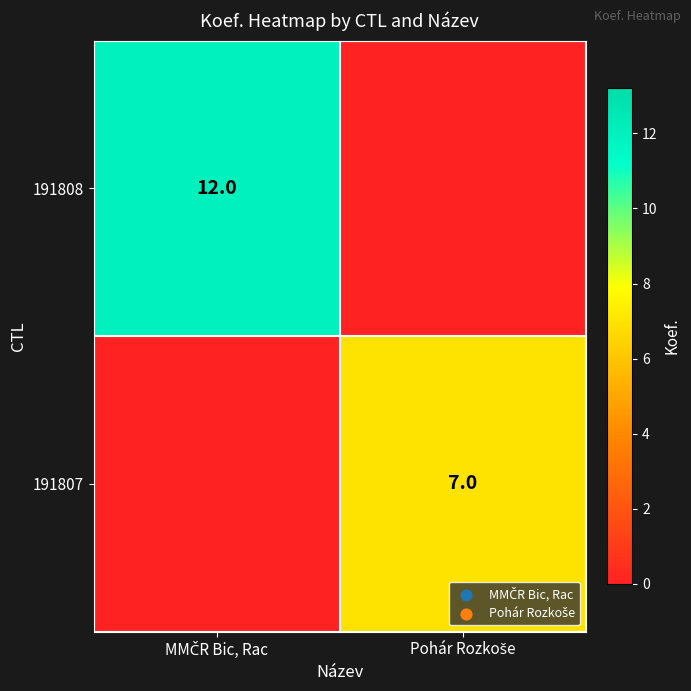

What is the approximate value of 191807 at Pohár Rozkoše?

7